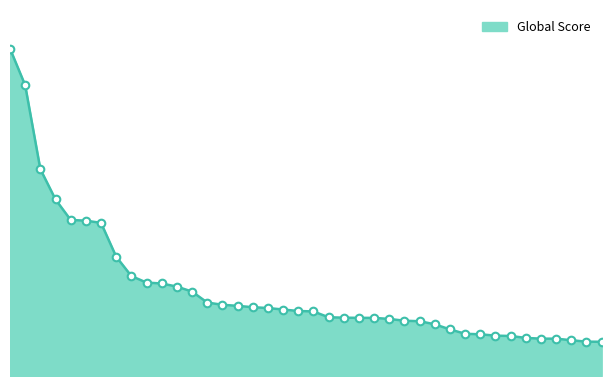

Does the chart have visible grid lines?

No